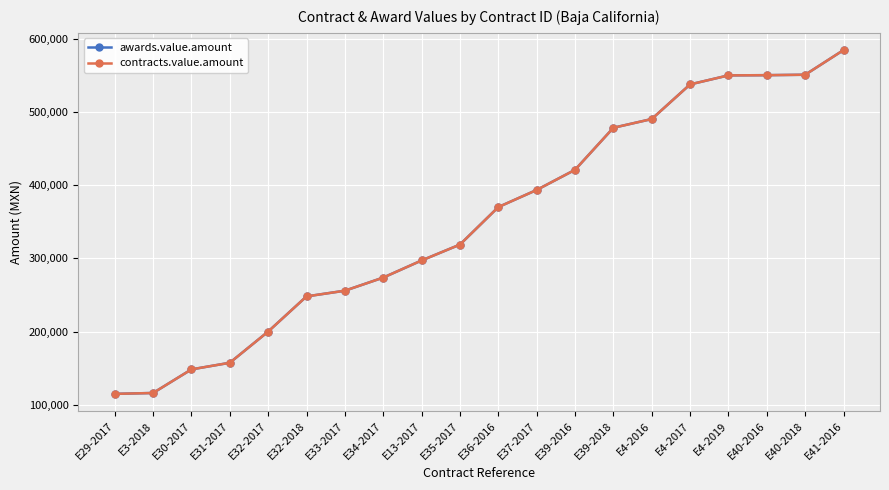

What is the value of the contracts.value.amount point at the 17th from the left?

549700.2